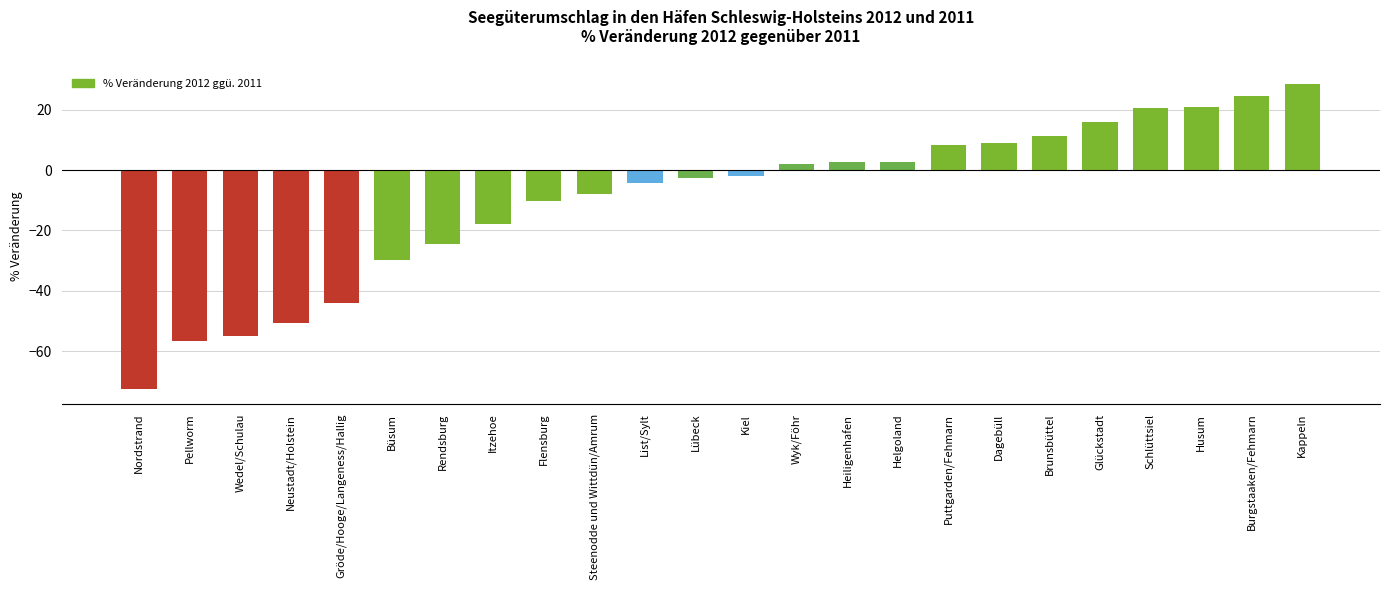

What position from the right is Itzehoe?

17